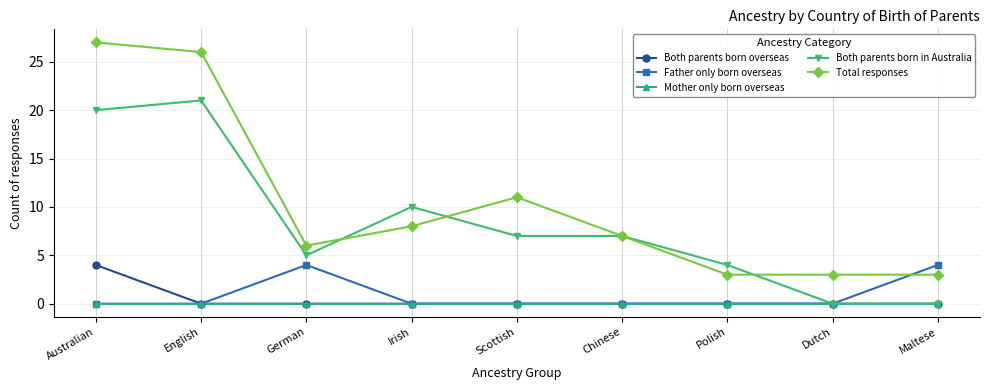

Which series has the largest range (max minus min)?

Total responses